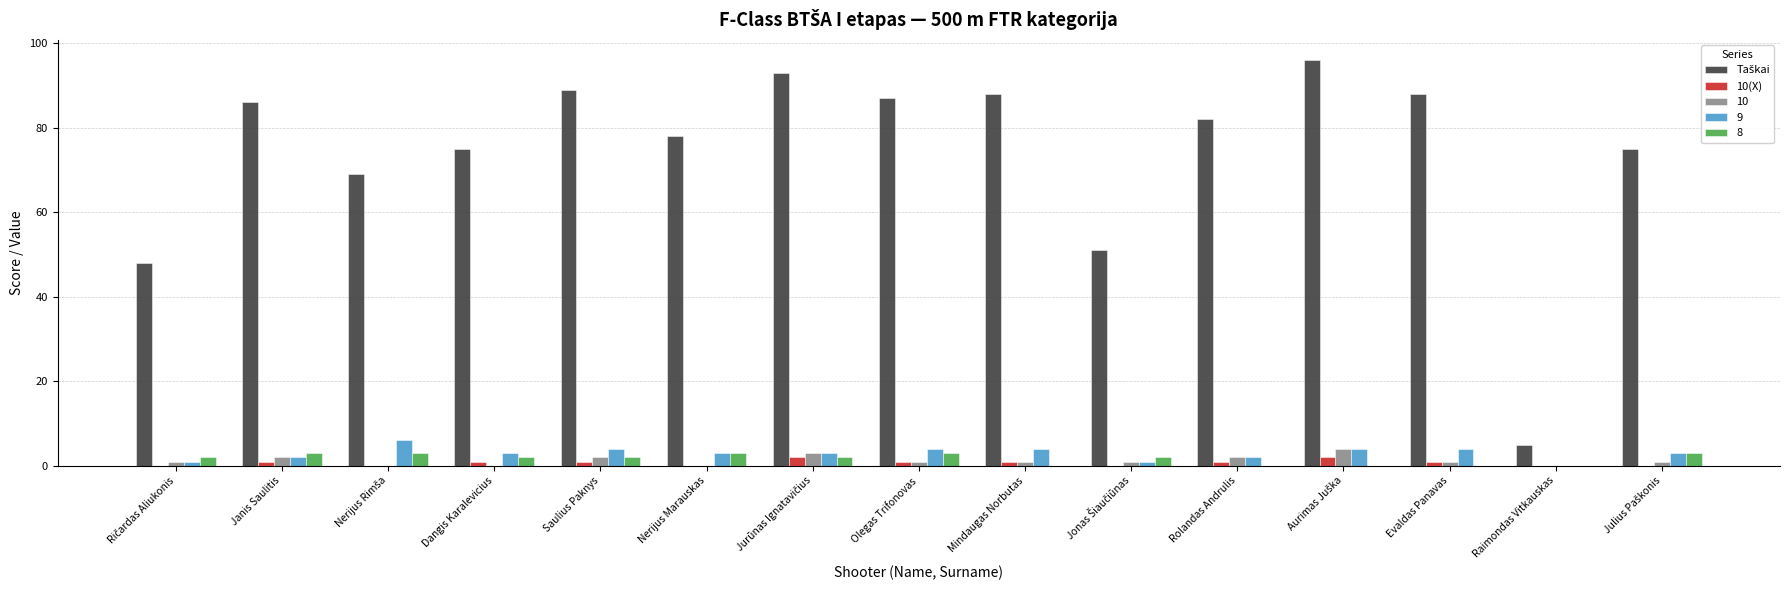

What is the maximum value shown in the chart?

96